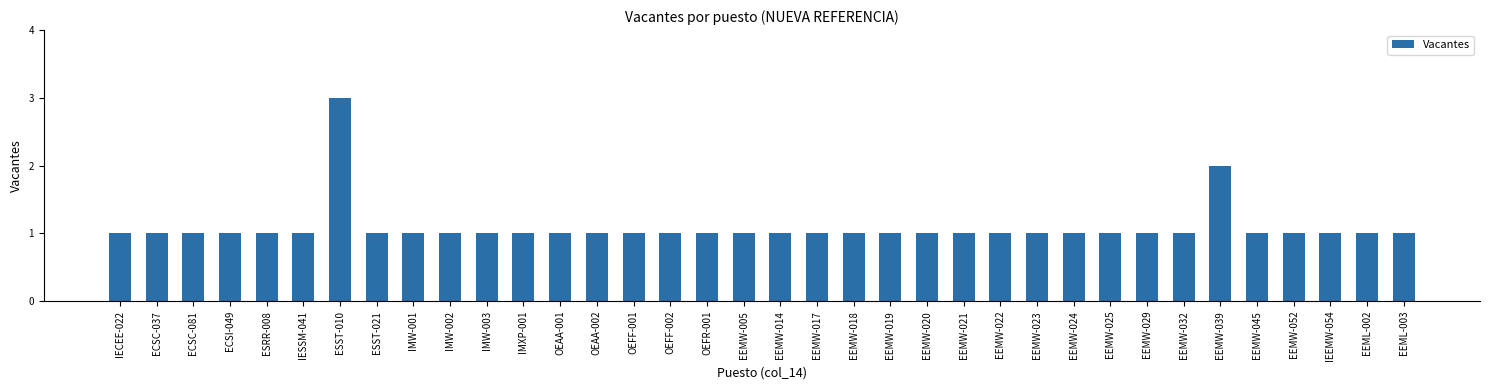

What is the label of the 2nd bar from the right?

EEML-002